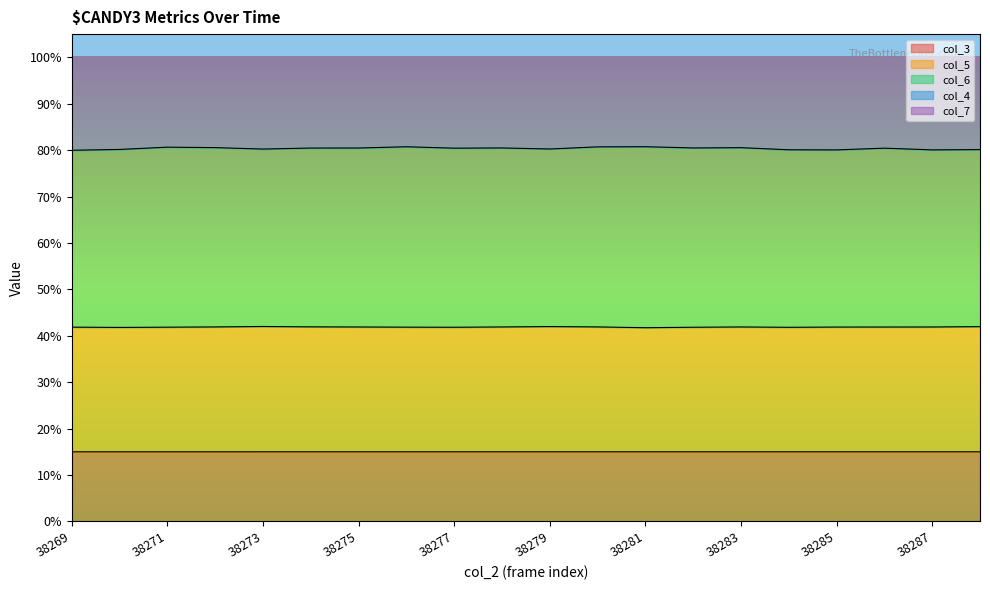

Is the value of col_3 at 38271 greater than the value of col_7 at 38273?

No